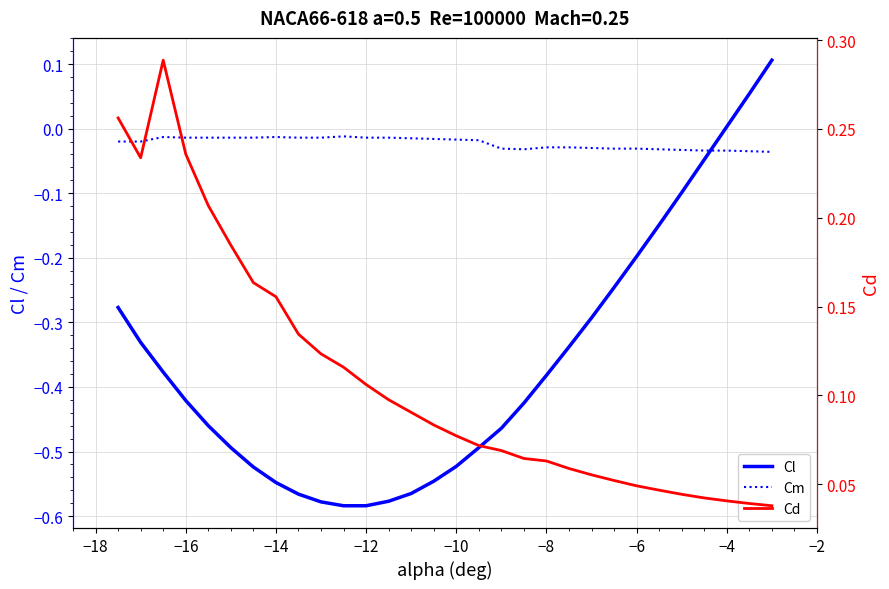

True or false: Cl and Cm intersect in this chart.

True